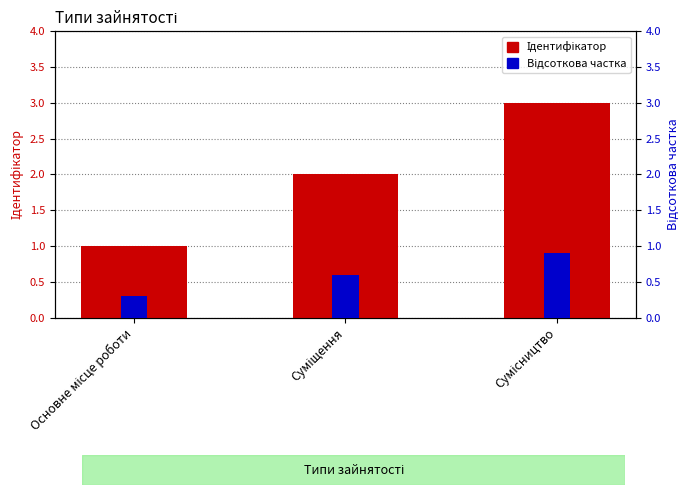

What is the highest value of the Відсоткова частка series?

0.9